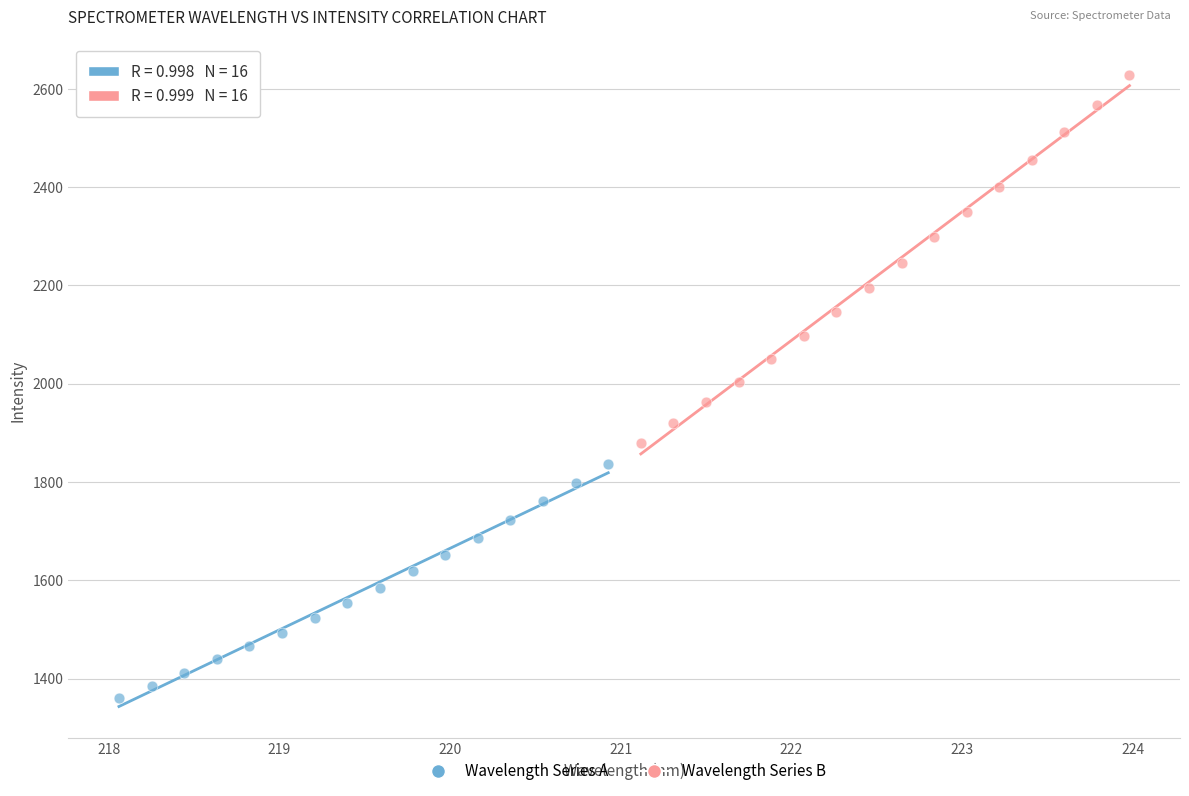

Which series has the largest Y range (max minus min)?

Wavelength Series B